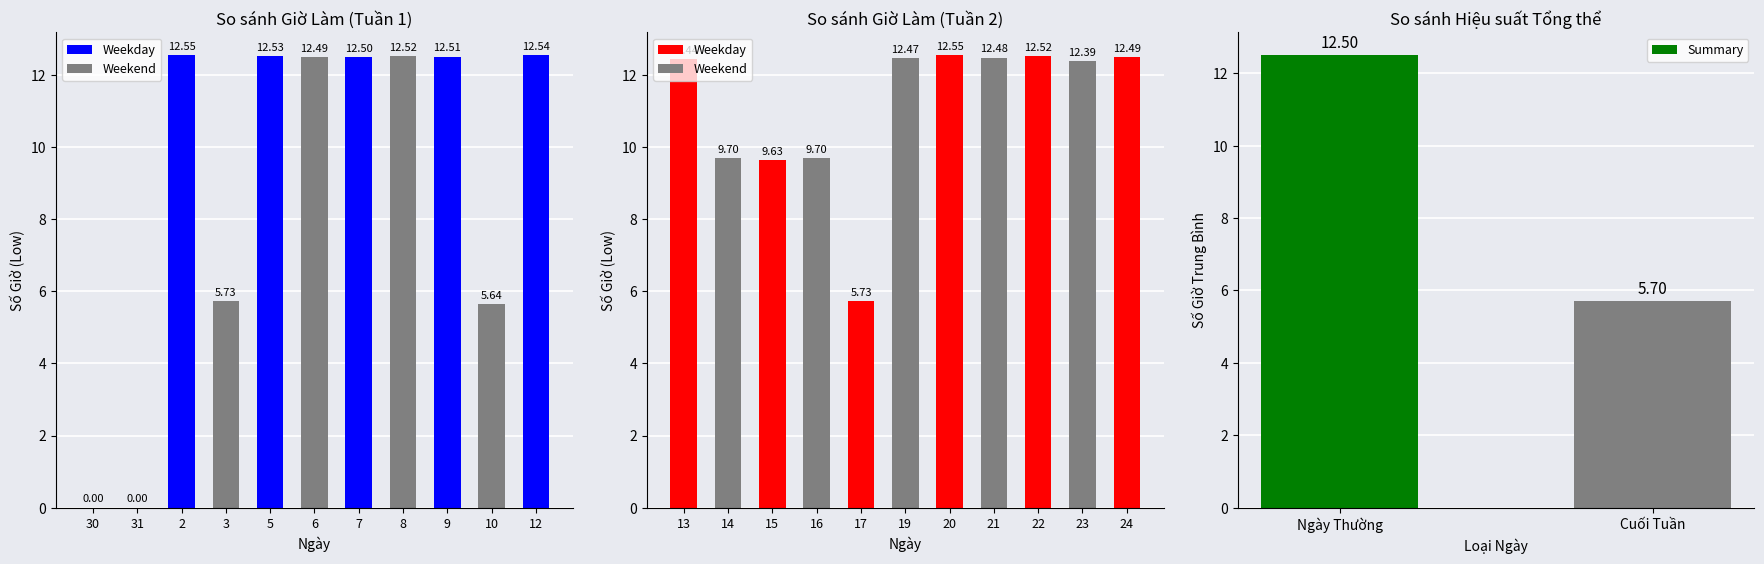

What is the difference between the maximum and minimum values?

12.6